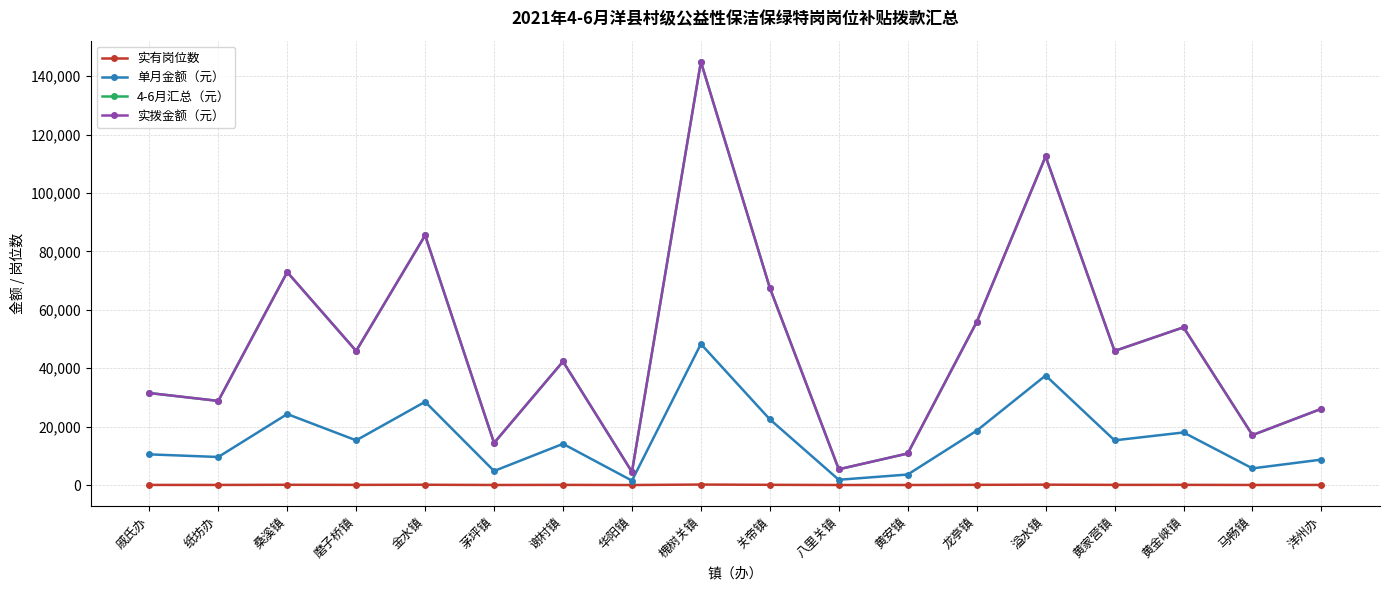

Does the chart have visible grid lines?

Yes